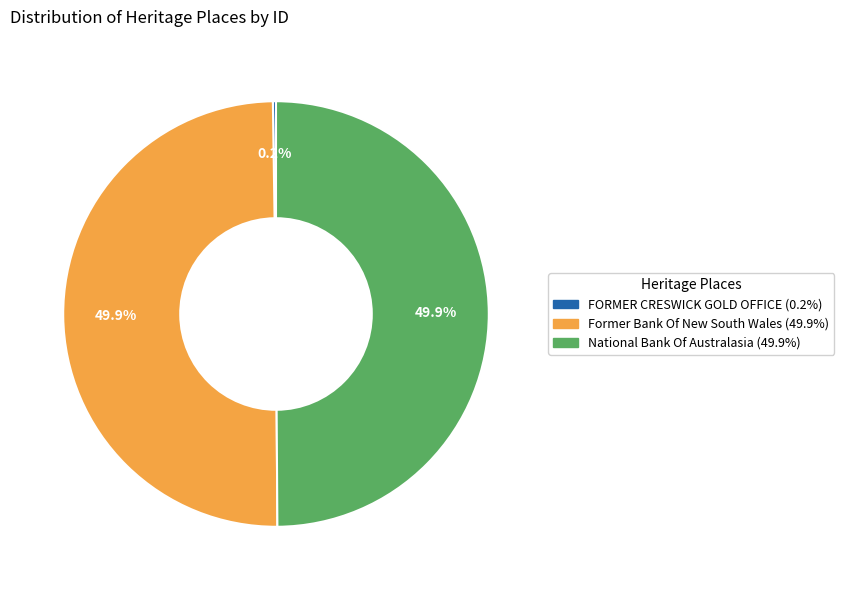

Combined, do National Bank Of Australasia and Former Bank Of New South Wales account for over 50%?

Yes